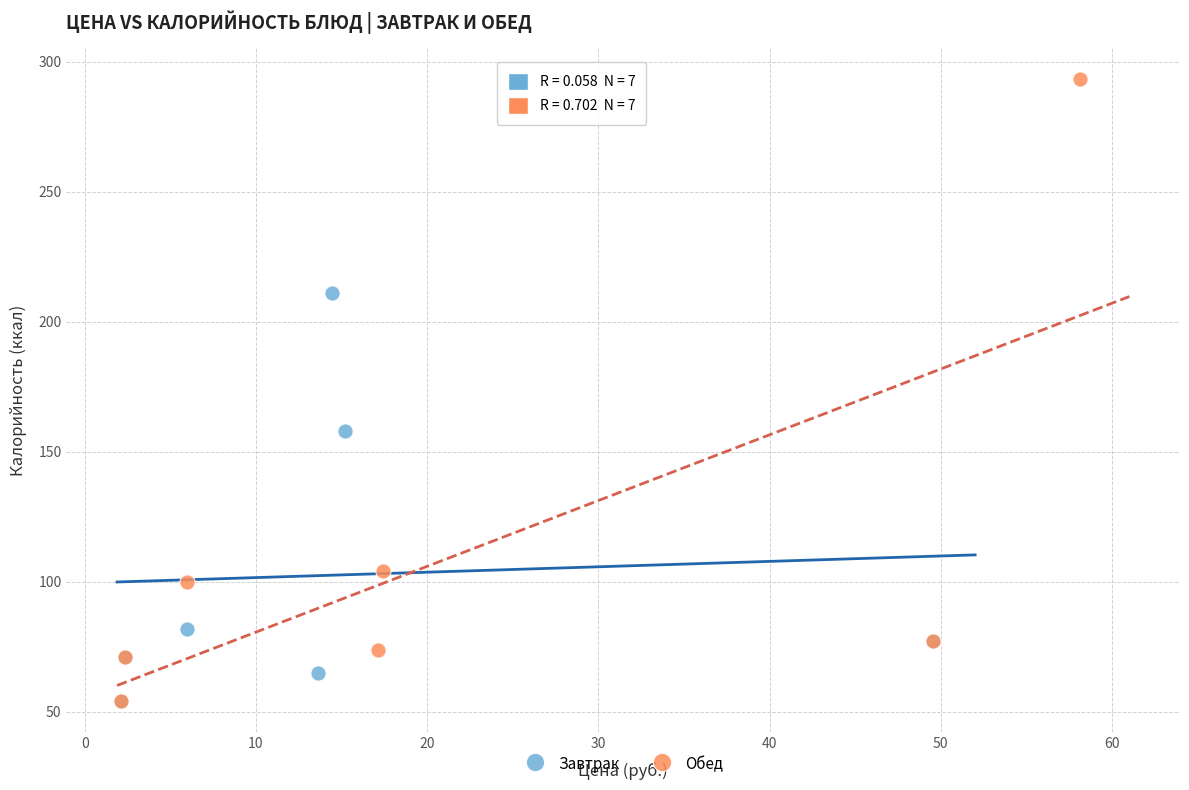

Which series has the largest Y range (max minus min)?

Обед